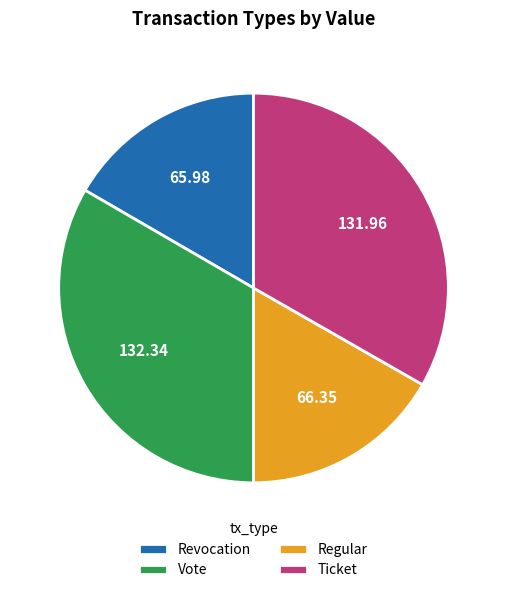

Does Vote represent more than half of the total?

No